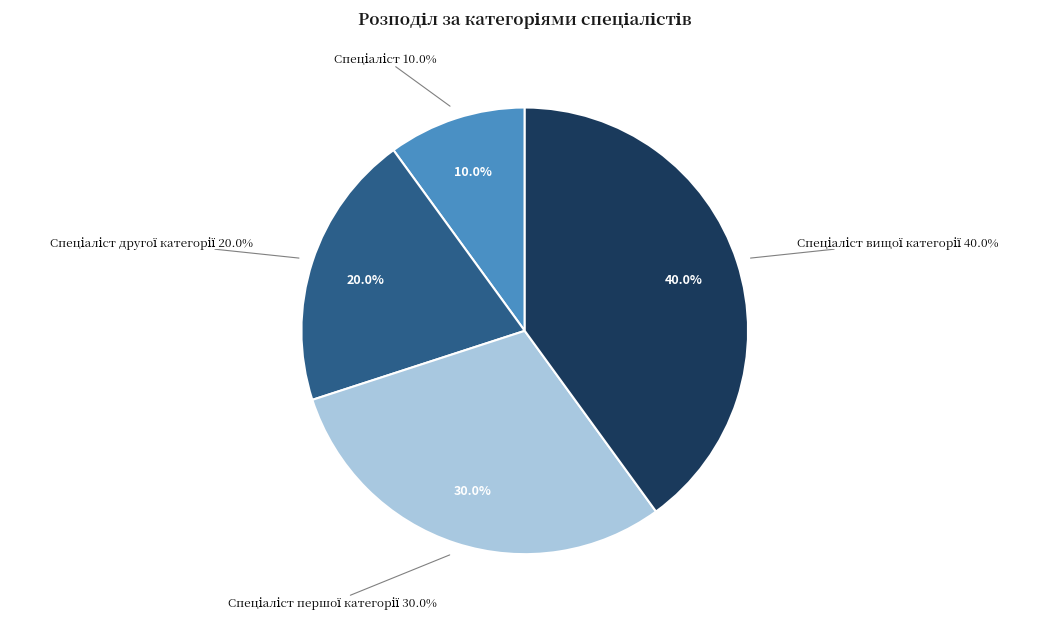

Rank the categories by value from lowest to highest.

Спеціаліст, Спеціаліст другої категорії, Спеціаліст першої категорії, Спеціаліст вищої категорії